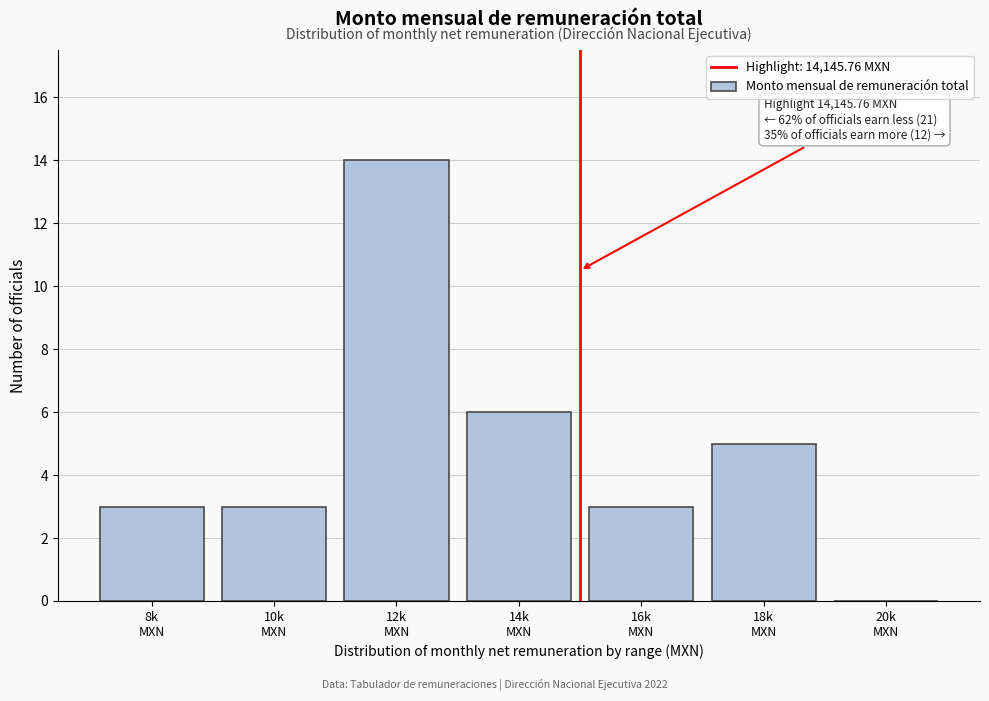

What is the greatest value displayed?

14